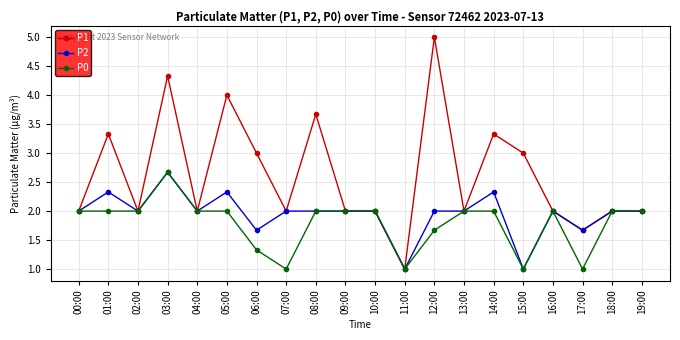

Which category has the highest value in the P1 series?

12:00